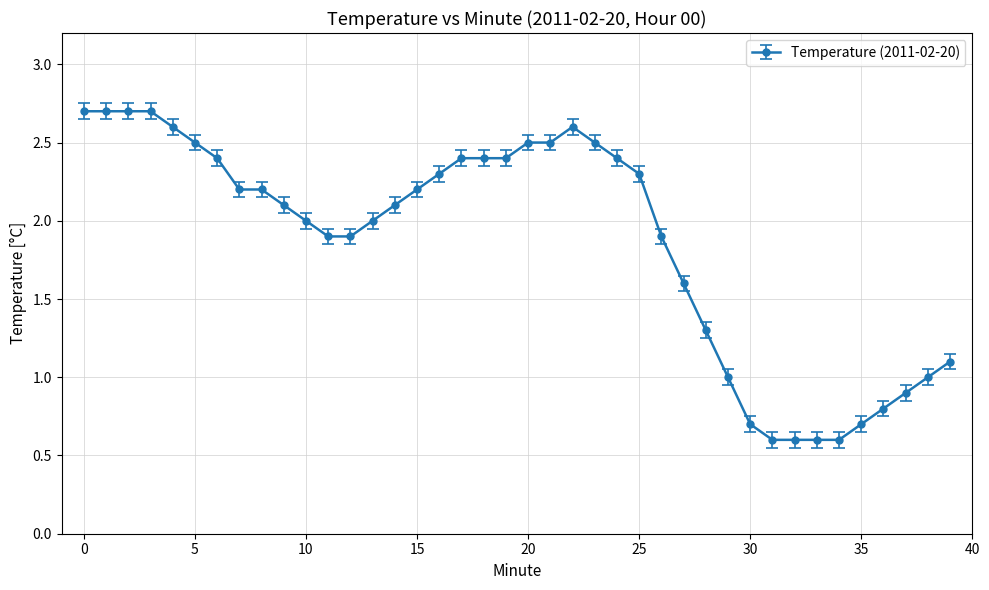

True or false: the data has more than 0 interior local peaks.

True